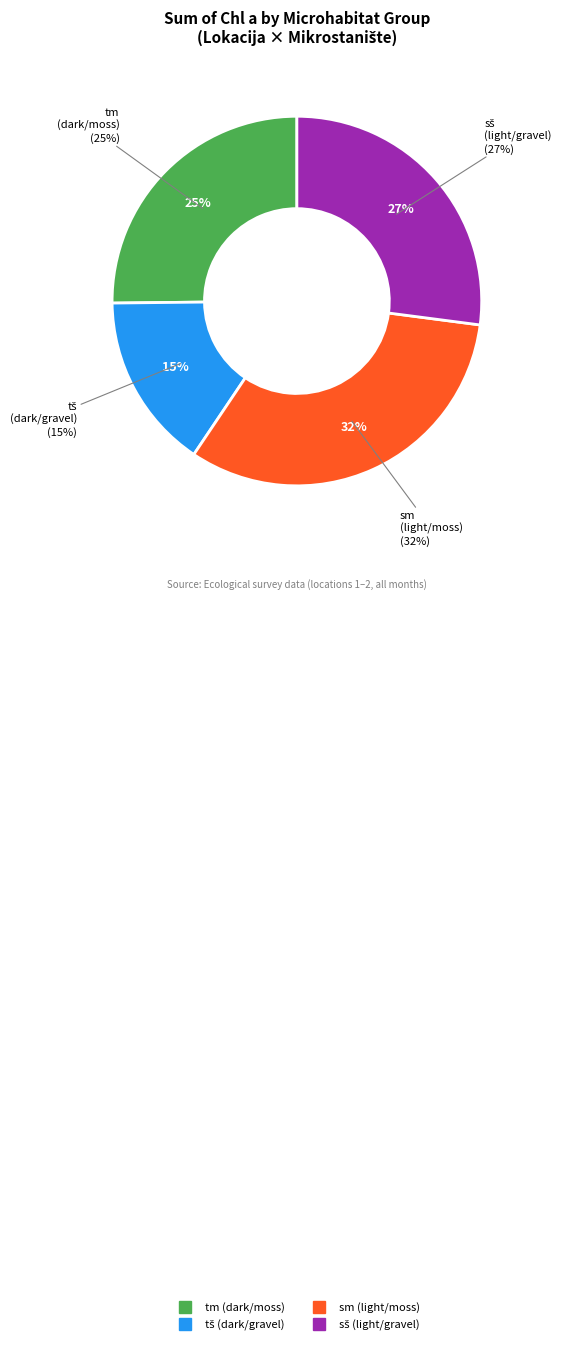

How many segments does this pie chart have?

4